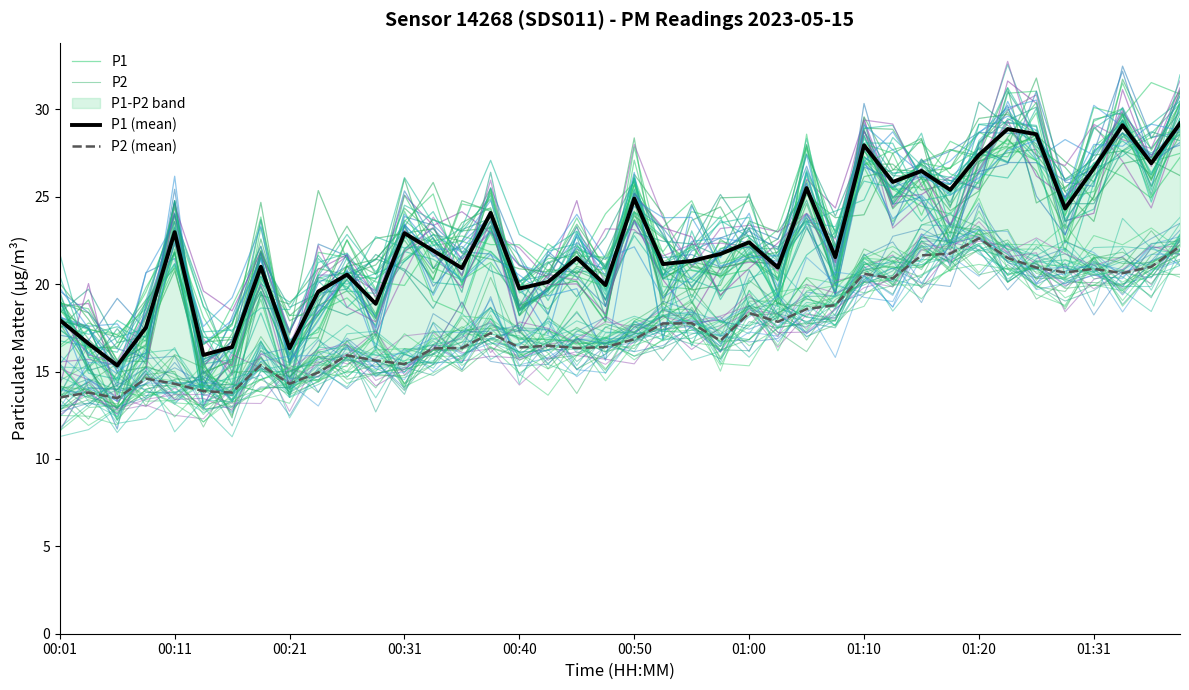

What is the average value of the P2 series?

17.7